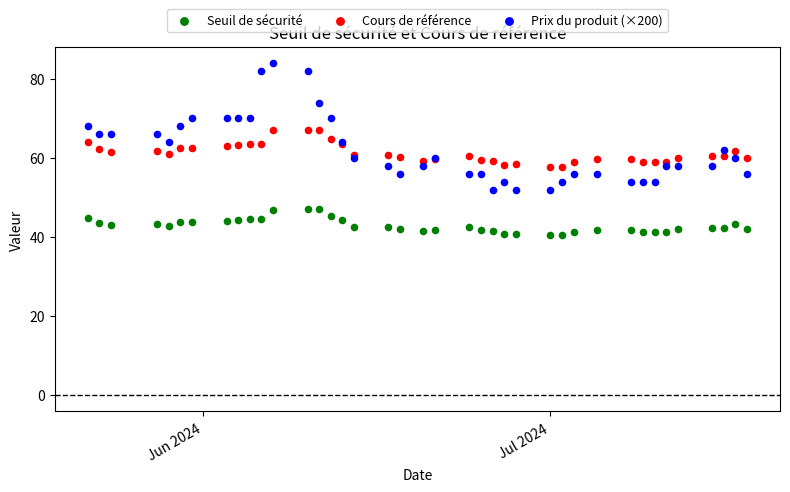

What is the X range (max minus min) for the scatter plot?

57.0